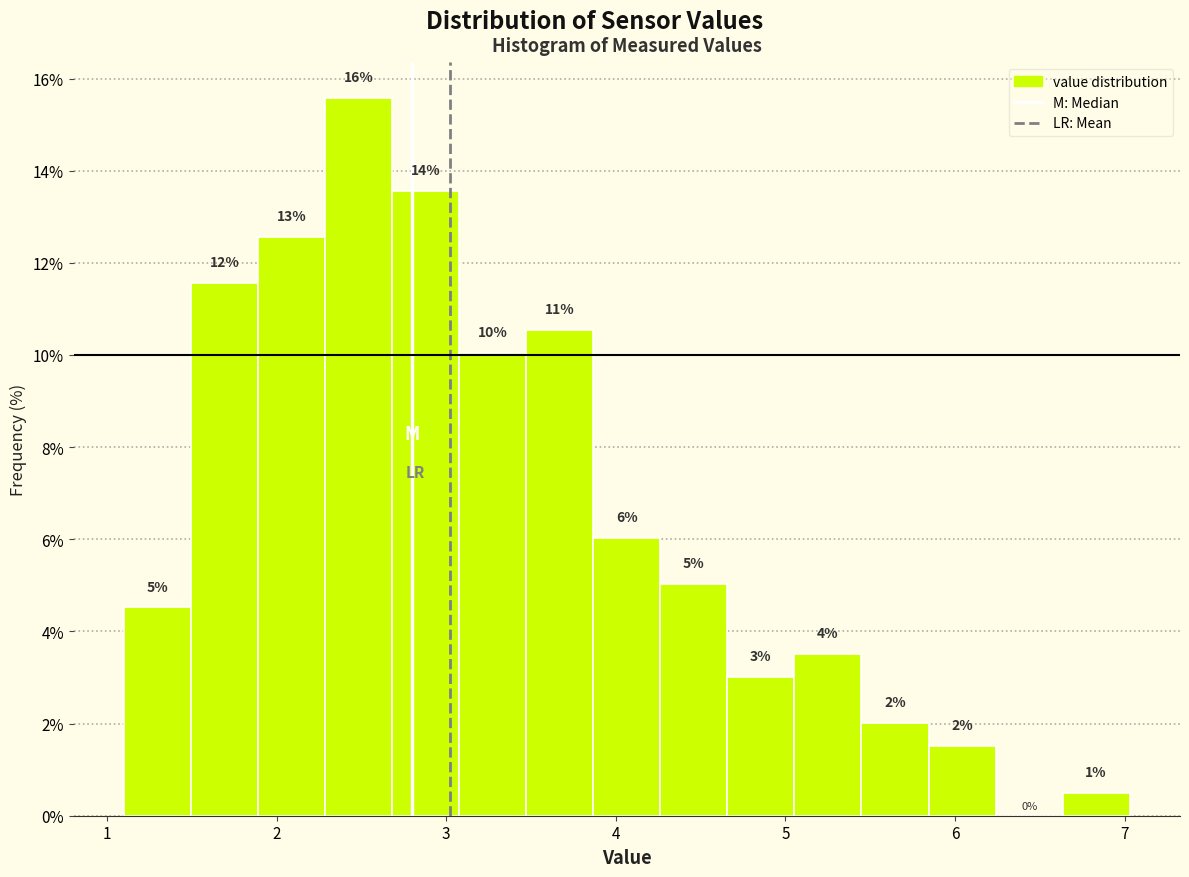

Around what value on the x-axis is the tallest bar? Give the approximate position of its centre, as read against the axis.

2.5